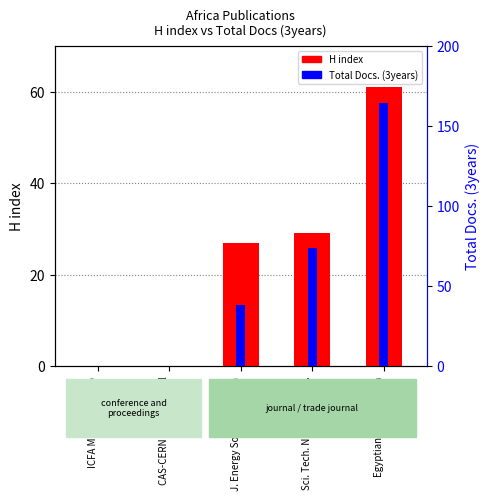

Rank the categories by H index value from lowest to highest.

ICFA Mini-Workshop, CAS-CERN Accel. School, J. Energy Southern Africa, Sci. Tech. Nuclear Install., Egyptian J. Petroleum